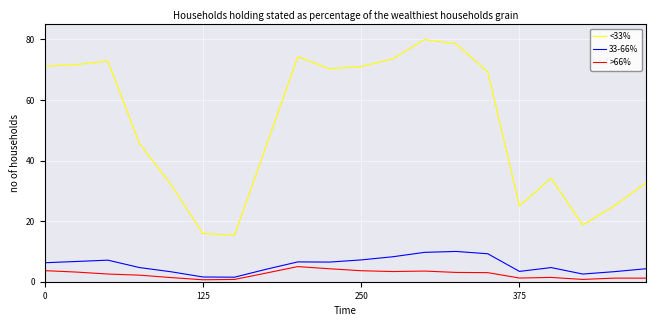

Rank the series by their maximum value, from highest to lowest.

<33%, 33-66%, >66%